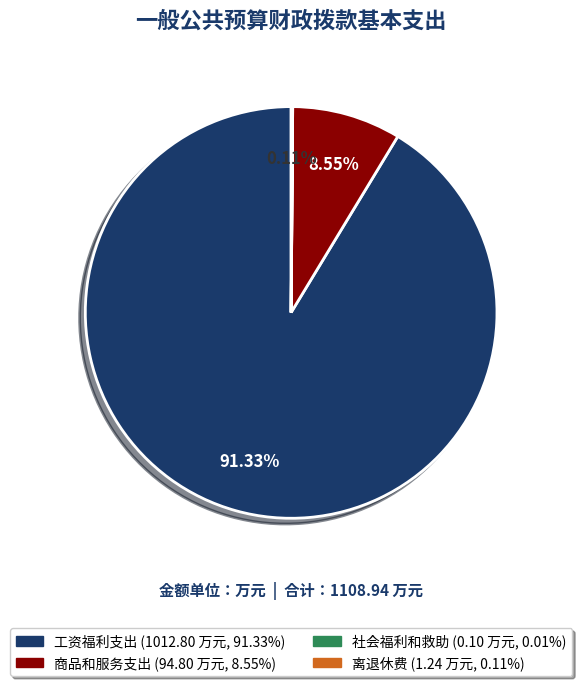

Between 工资福利支出 and 商品和服务支出, which is larger?

工资福利支出